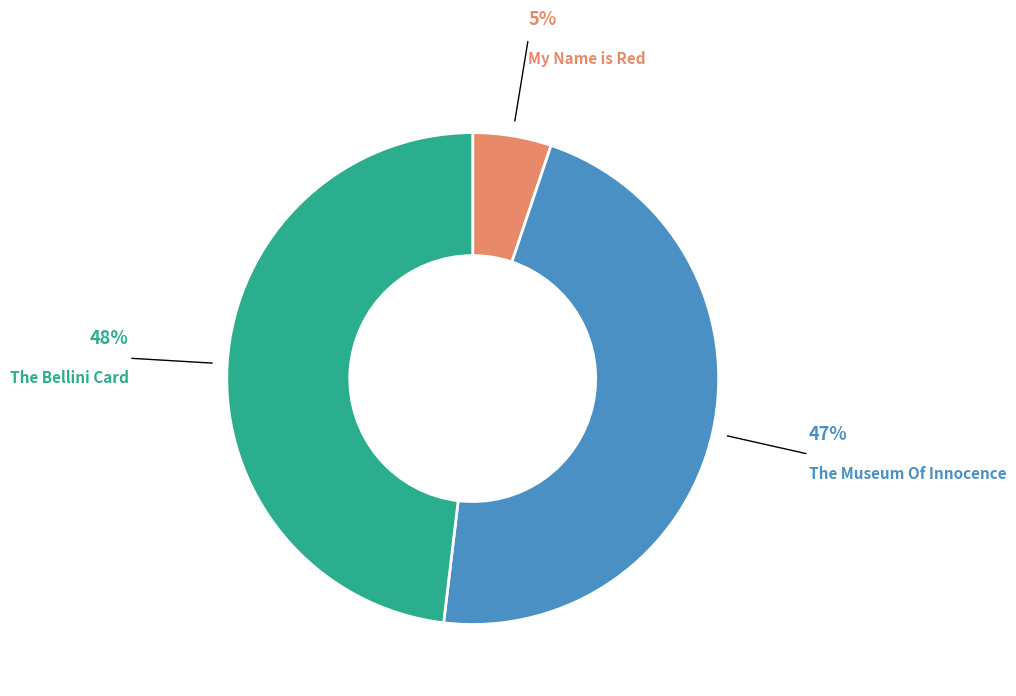

Is there a majority slice in this chart?

No